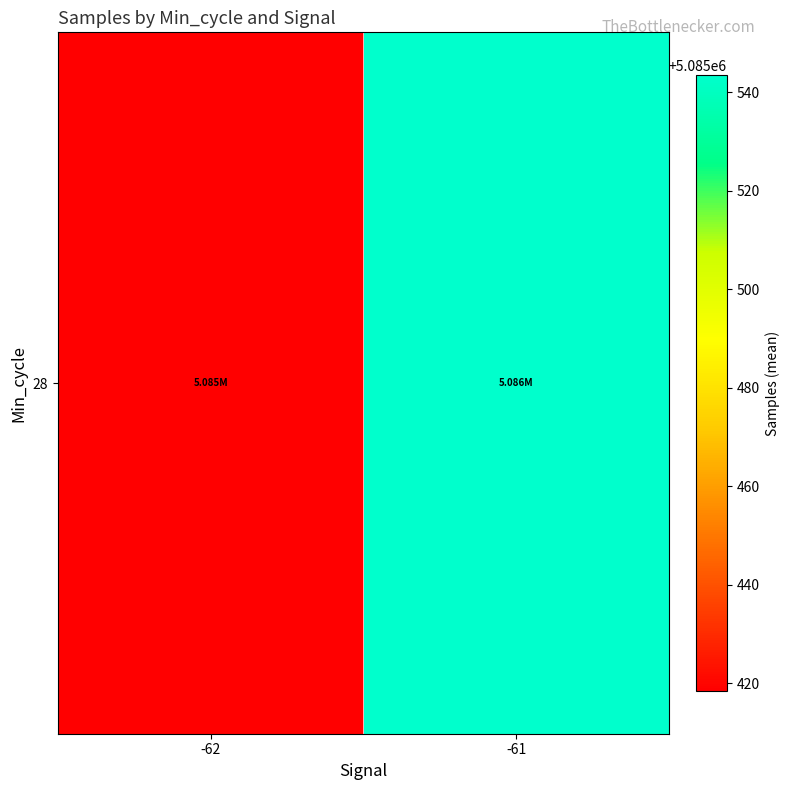

Reading left to right, what are all the values shown in this chart?

-62=5085418.5	-61=5085543.4